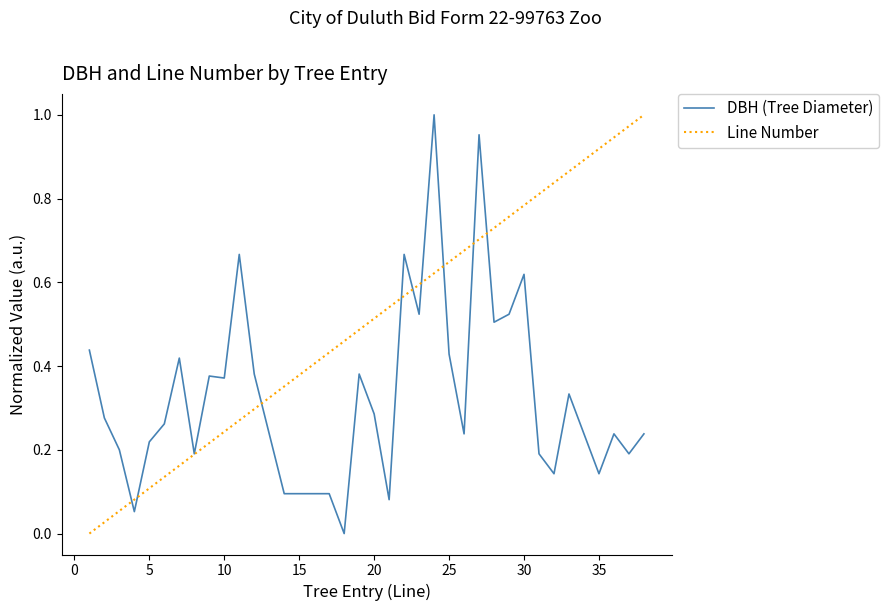

List the series in order of their overall mean, highest first.

Line Number, DBH (Tree Diameter)